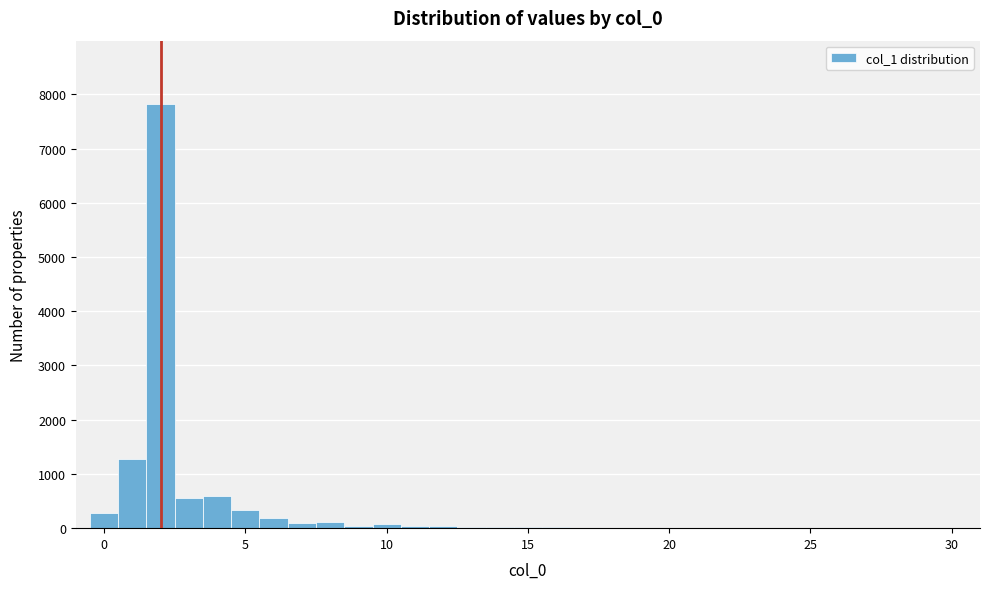

Read against the x-axis, roughly where is the centre of the tallest bar?

2.0